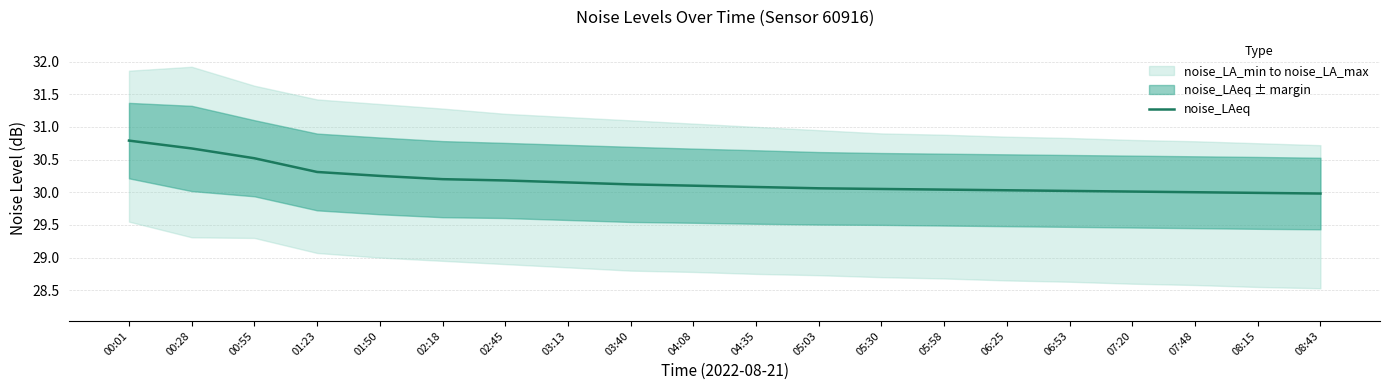

What is the ratio of the value at 02:18 to the value at 00:28?

1.0